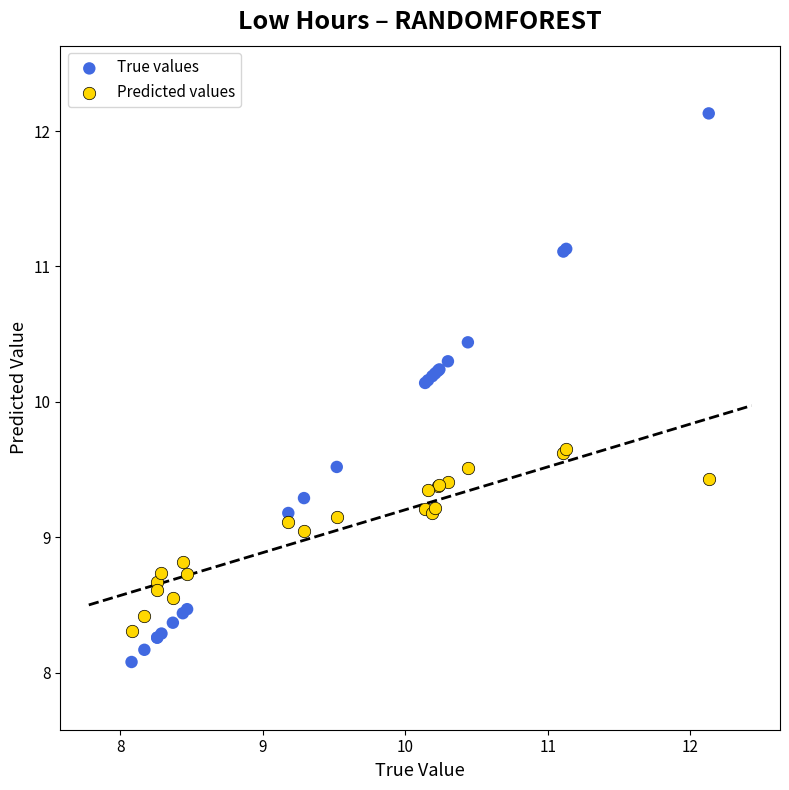

What are all the series names shown in the legend?

True values, Predicted values